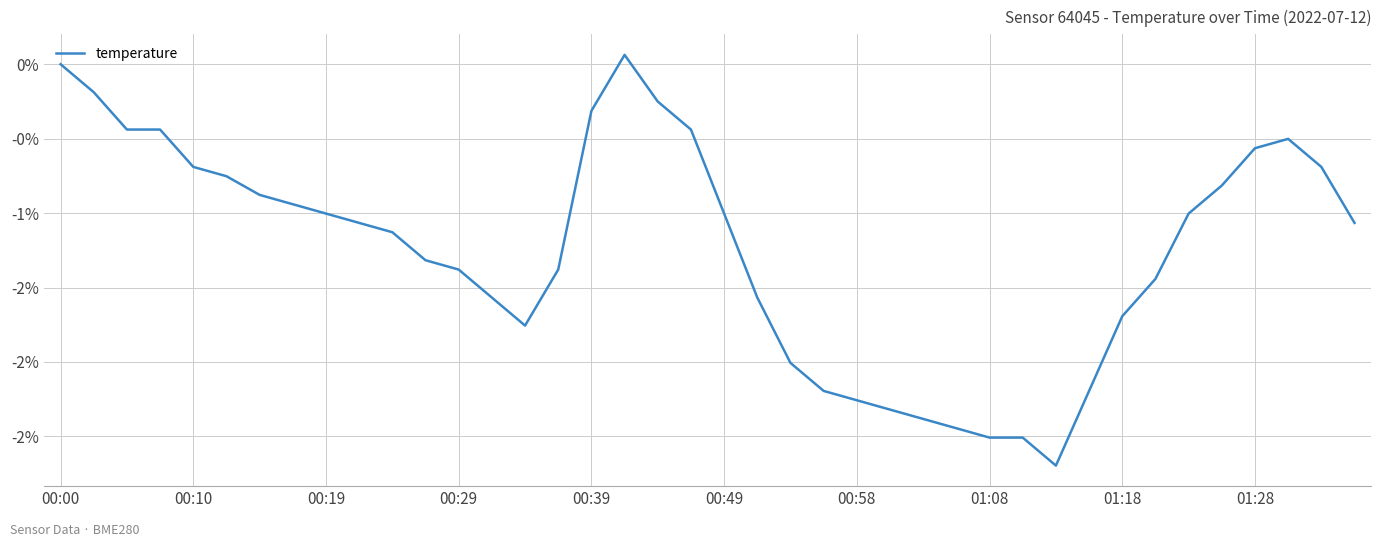

What is the difference between the second highest and second lowest values?

2.5